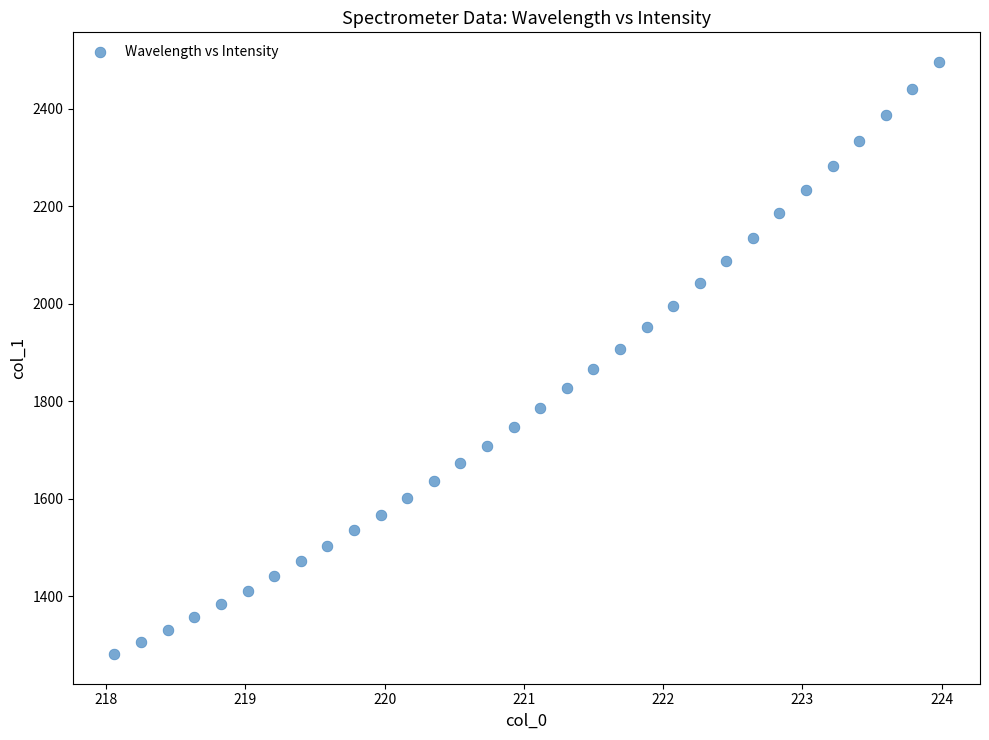

What is the range of Y values (max minus min)?

1215.3